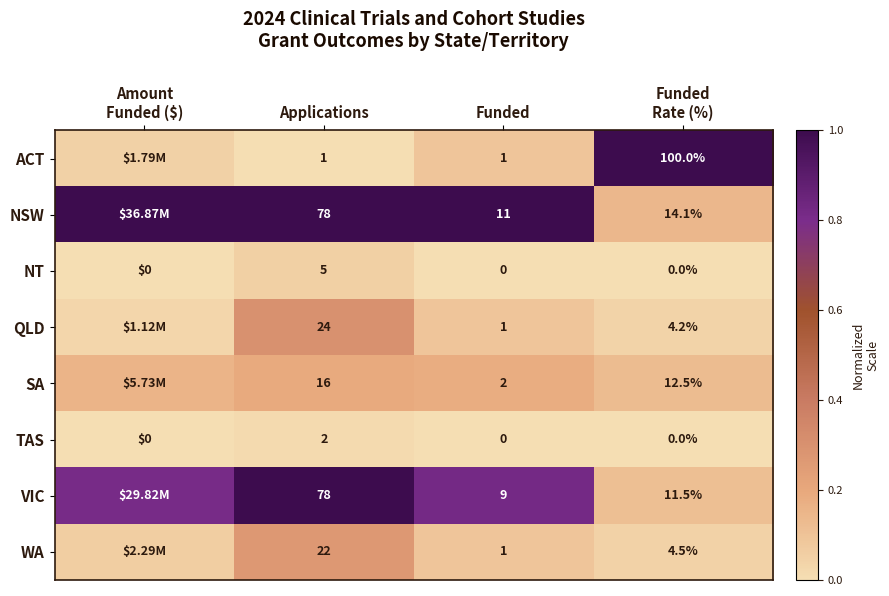

Which series changed the most between Applications and Funded?

VIC